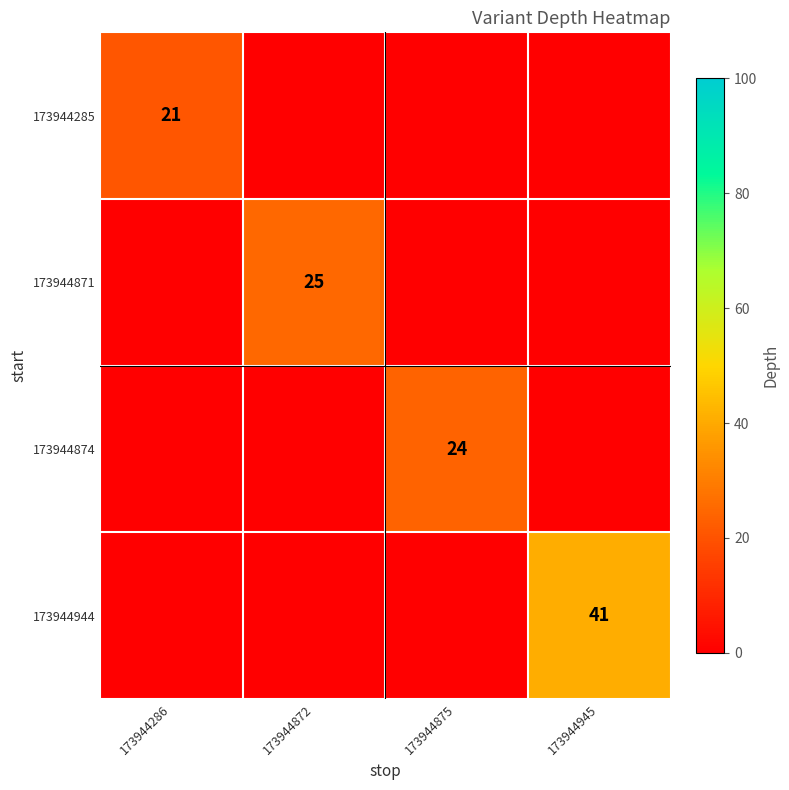

Is it true that 173944874 equals 34 at 173944875?

False